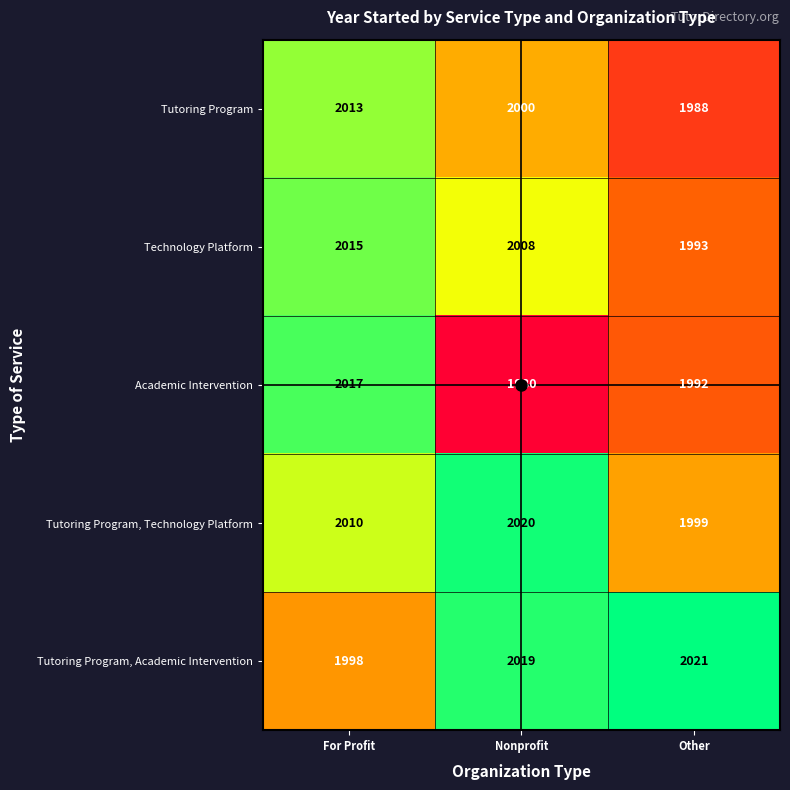

How many distinct data groups are displayed?

5